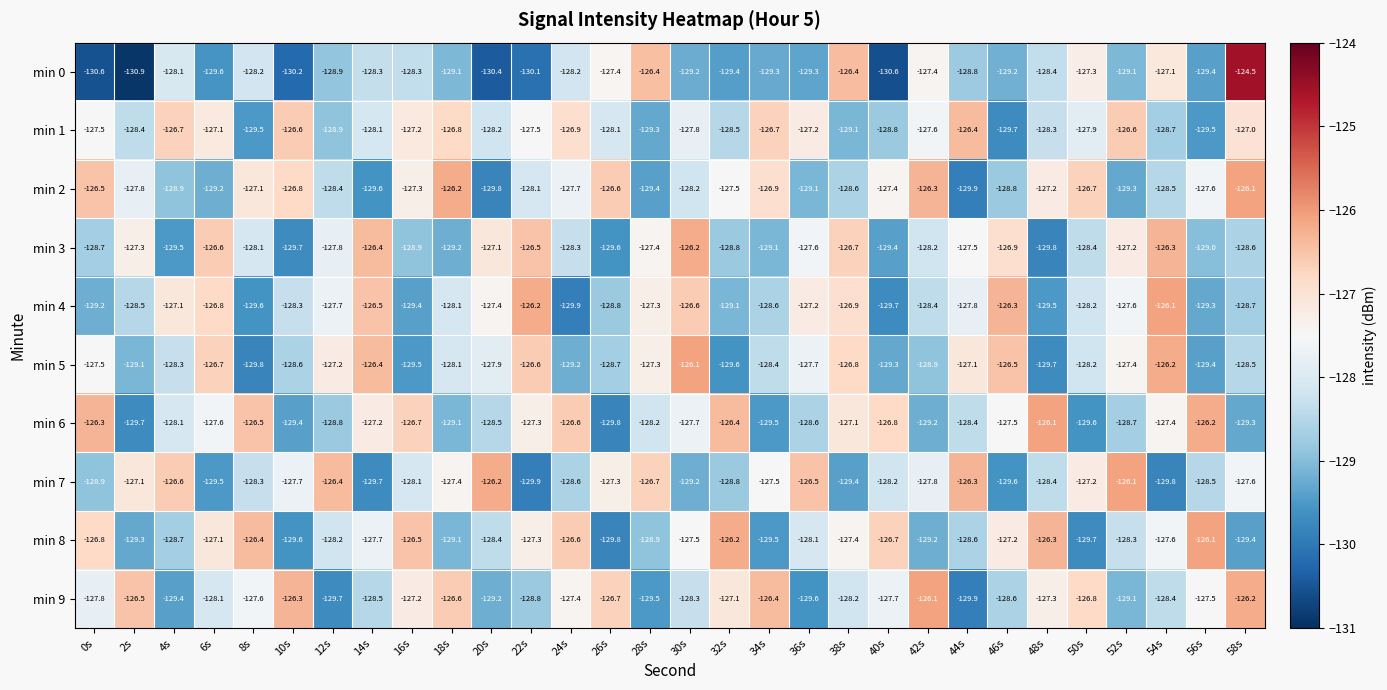

At which category does the chart reach its minimum across all series?

2s